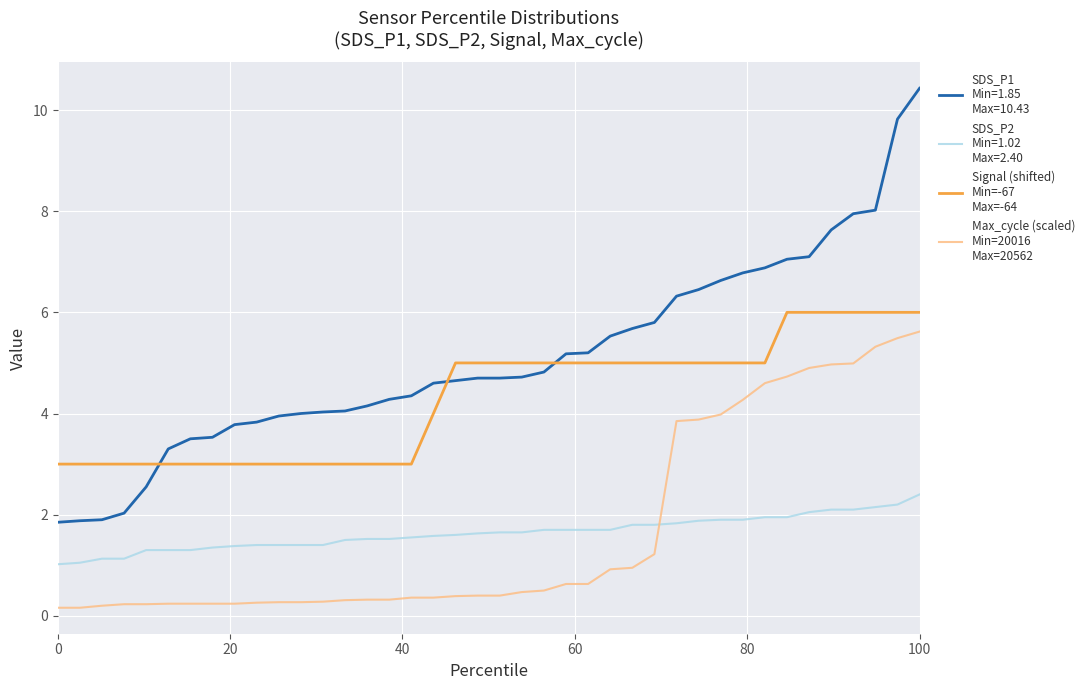

How many lines are shown in the chart?

4